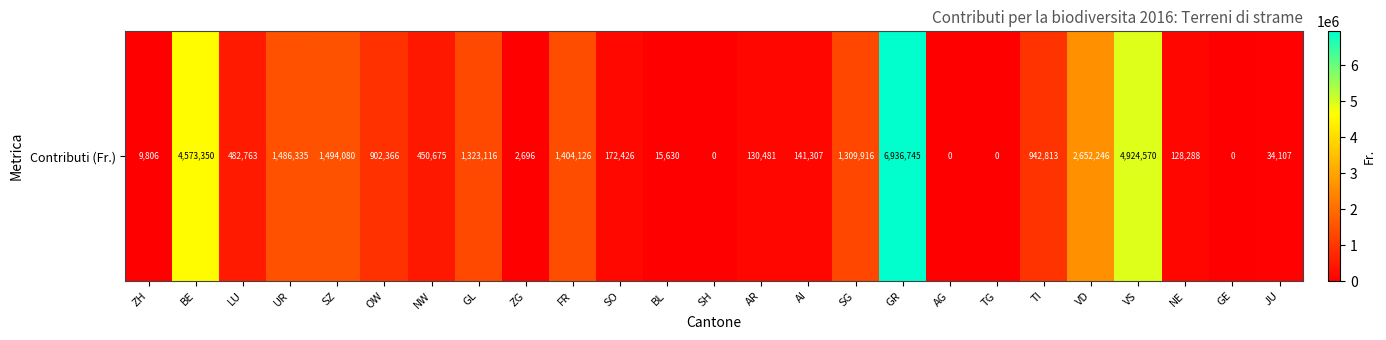

The value at LU is 855130.5. True or false?

False